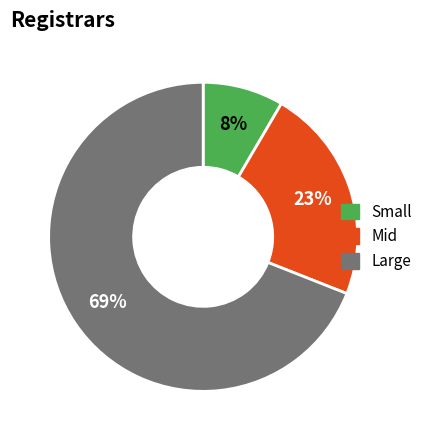

To the nearest percent, what is the average slice percentage?

33%